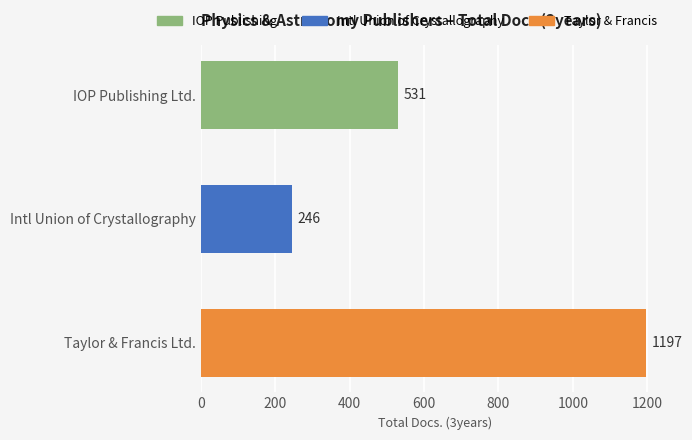

Rank the categories by value from lowest to highest.

Intl Union of Crystallography, IOP Publishing Ltd., Taylor & Francis Ltd.